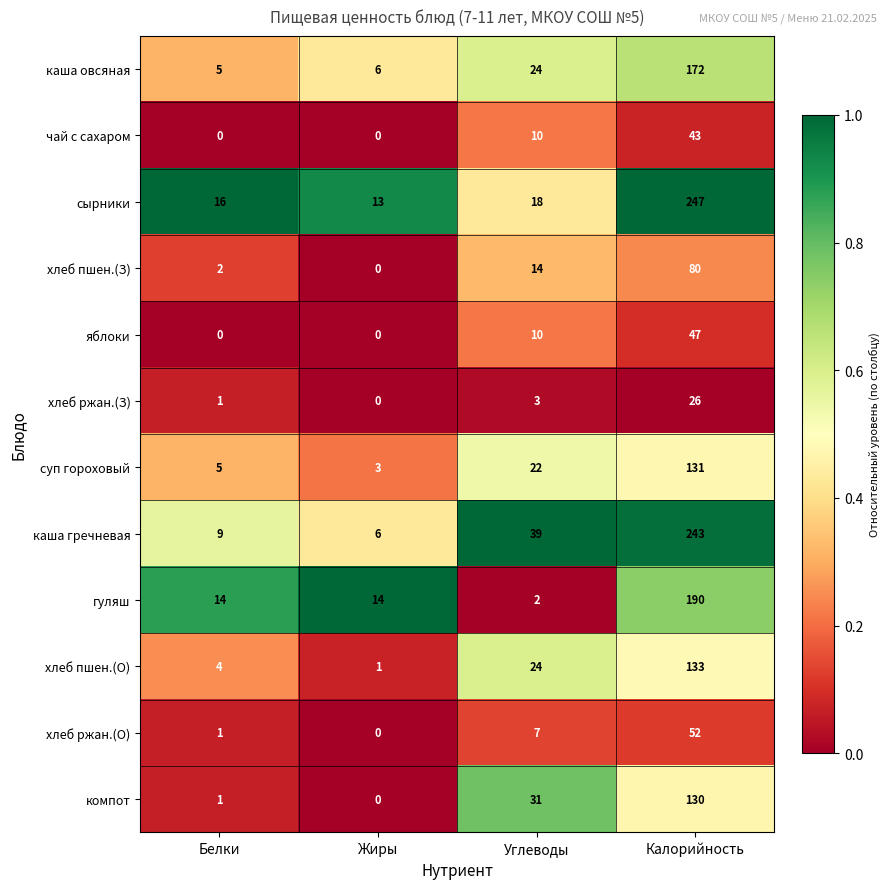

Which category has the lowest value in the хлеб ржан.(О) series?

Жиры